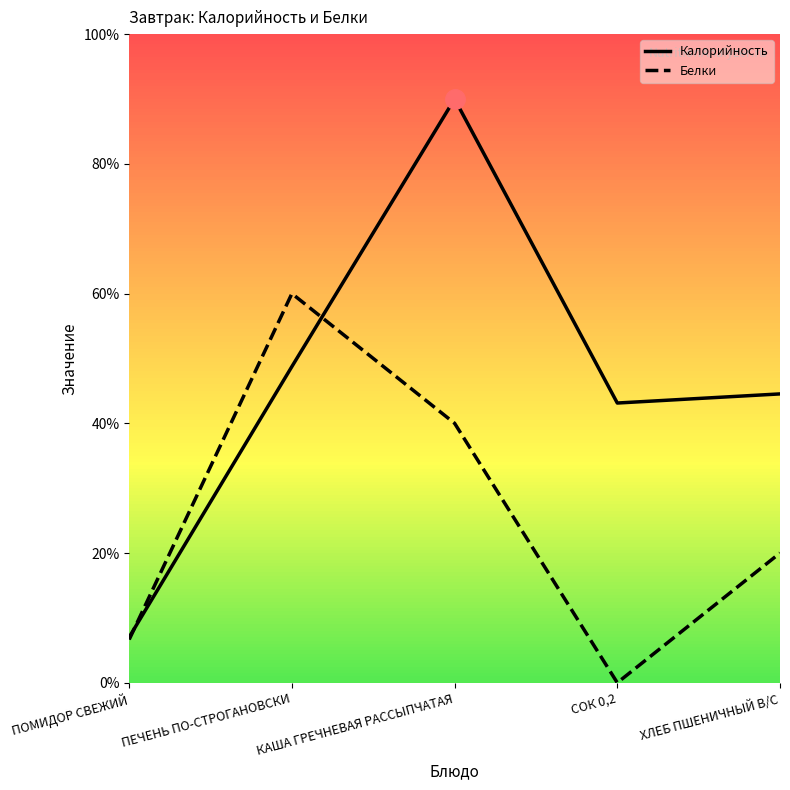

Where is Калорийность nearest to the value 48?

ПЕЧЕНЬ ПО-СТРОГАНОВСКИ